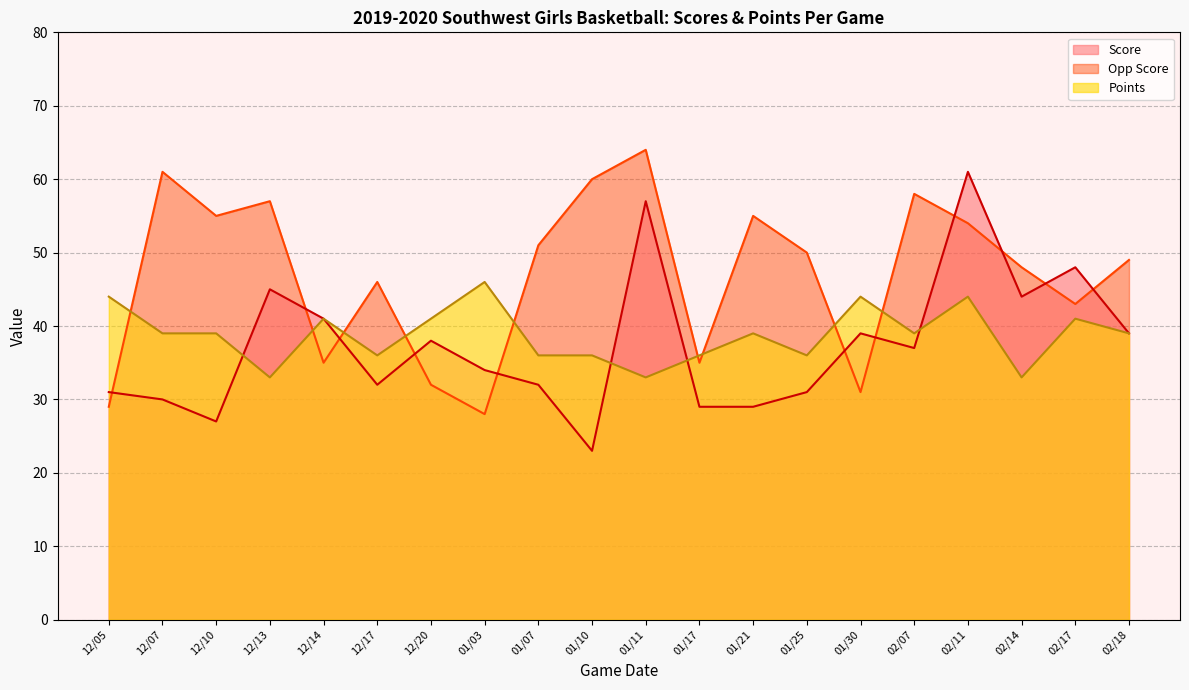

What position from the left is 01/10?

10